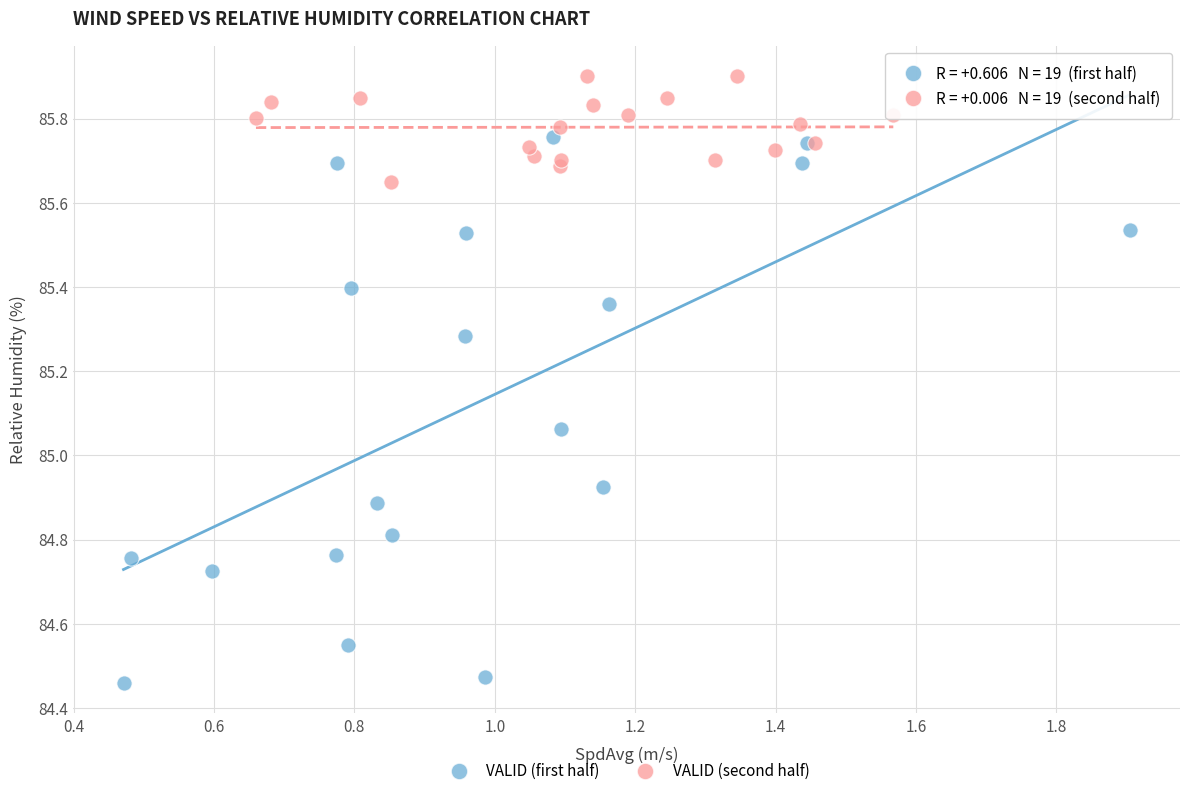

Which series reaches the maximum Y coordinate?

VALID (second half)